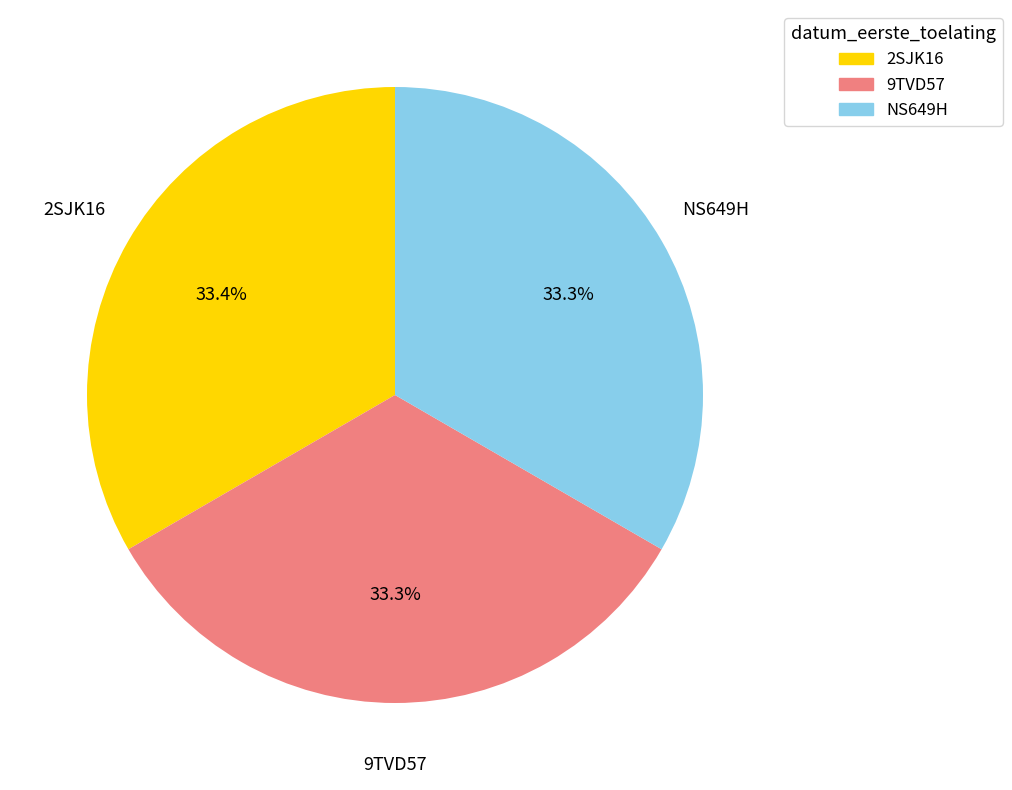

How many slices are in this pie chart?

3